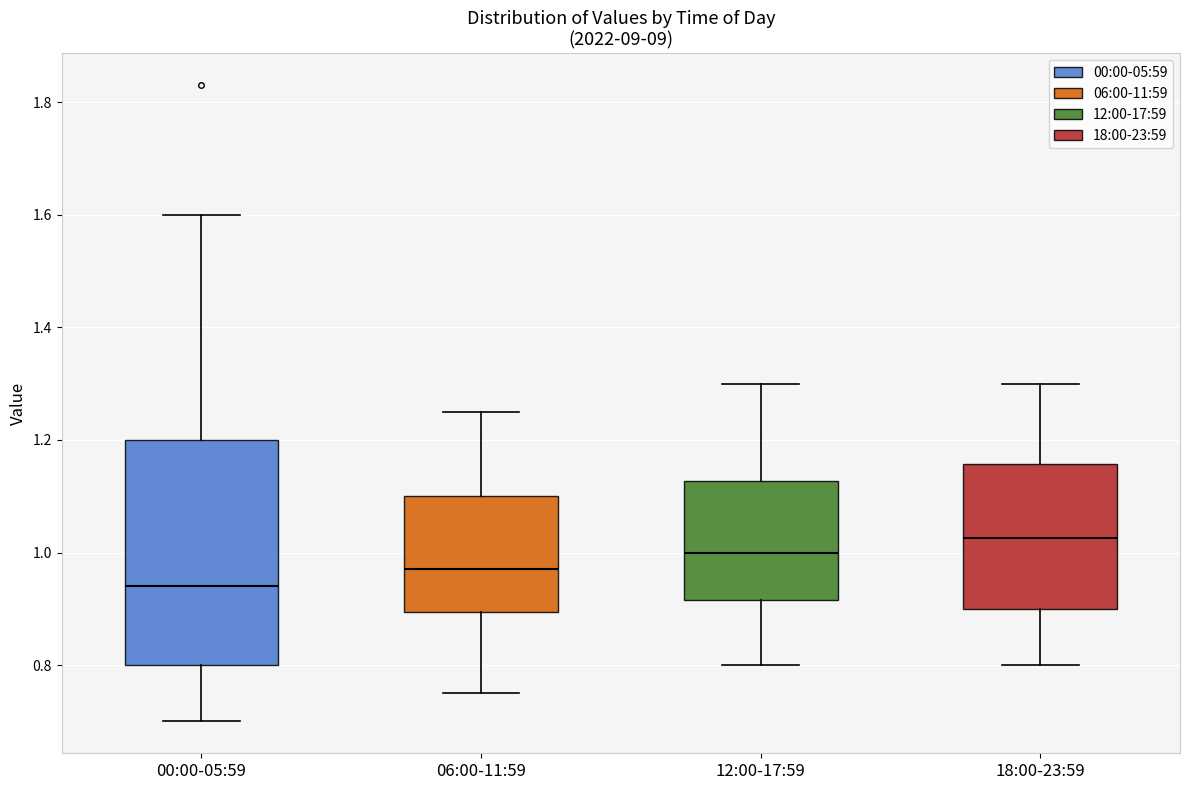

Comparing the boxes themselves (not the whiskers), which one is the tallest?

00:00-05:59